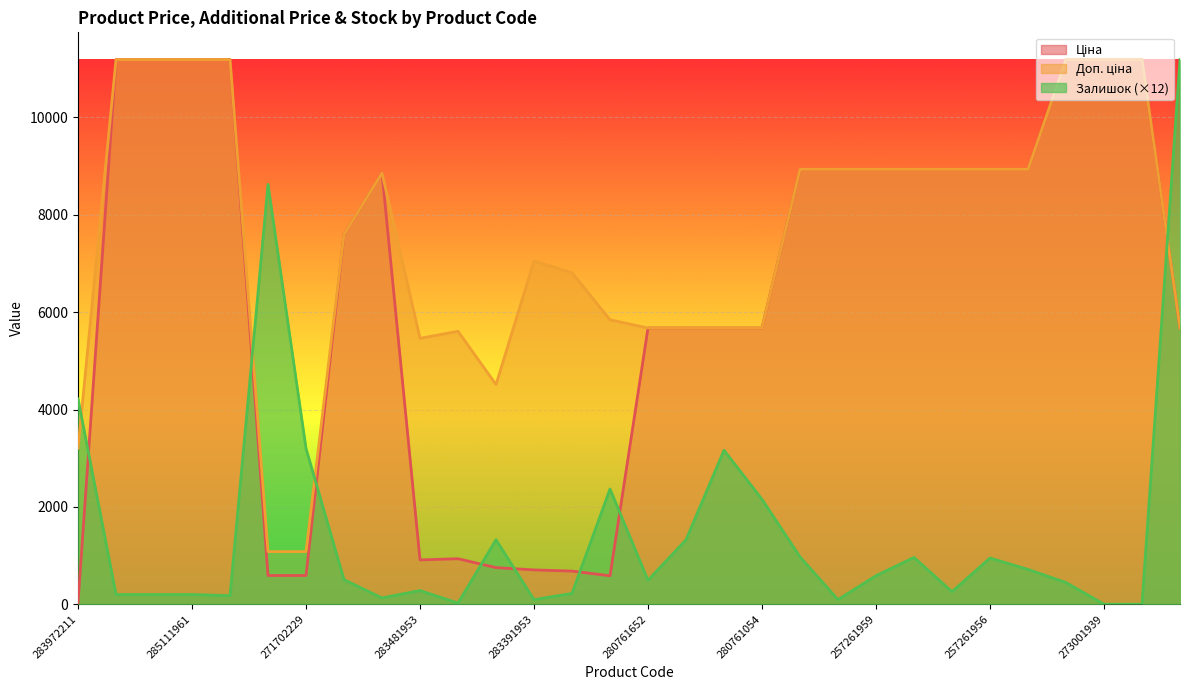

The value of Ціна at 273001960 is 11188.2. True or false?

True